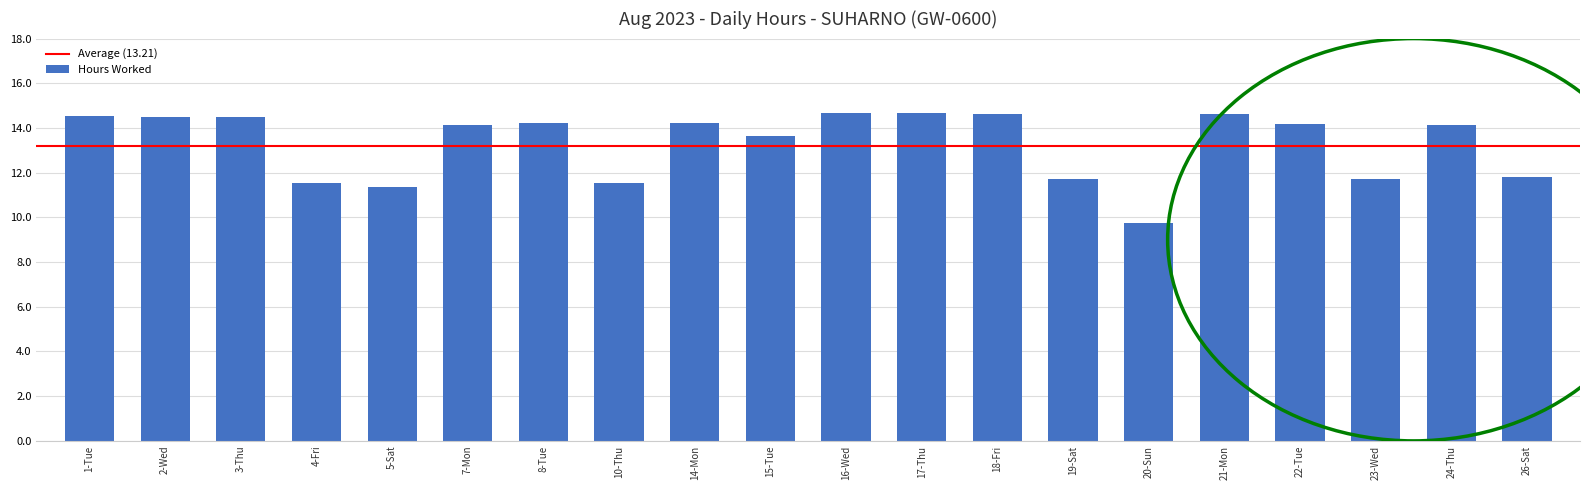

What is the difference between the values at 23-Wed and 16-Wed?

3.0